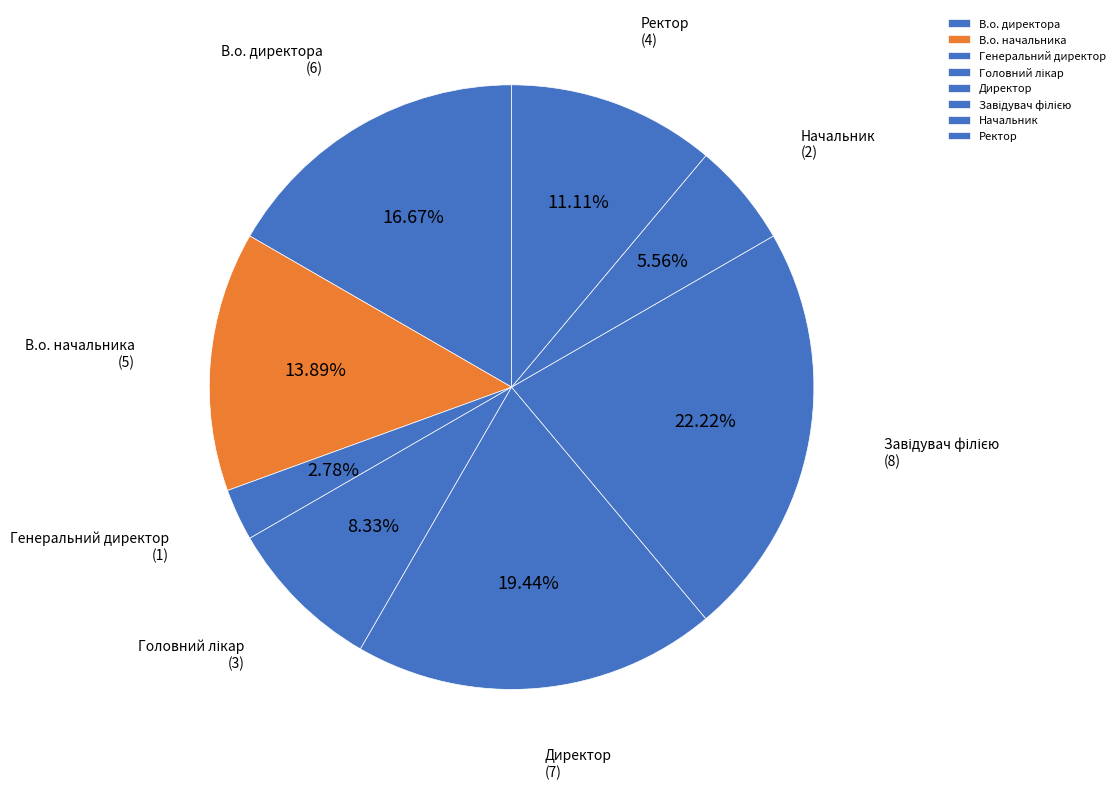

Is there any slice that represents more than half of the pie?

No